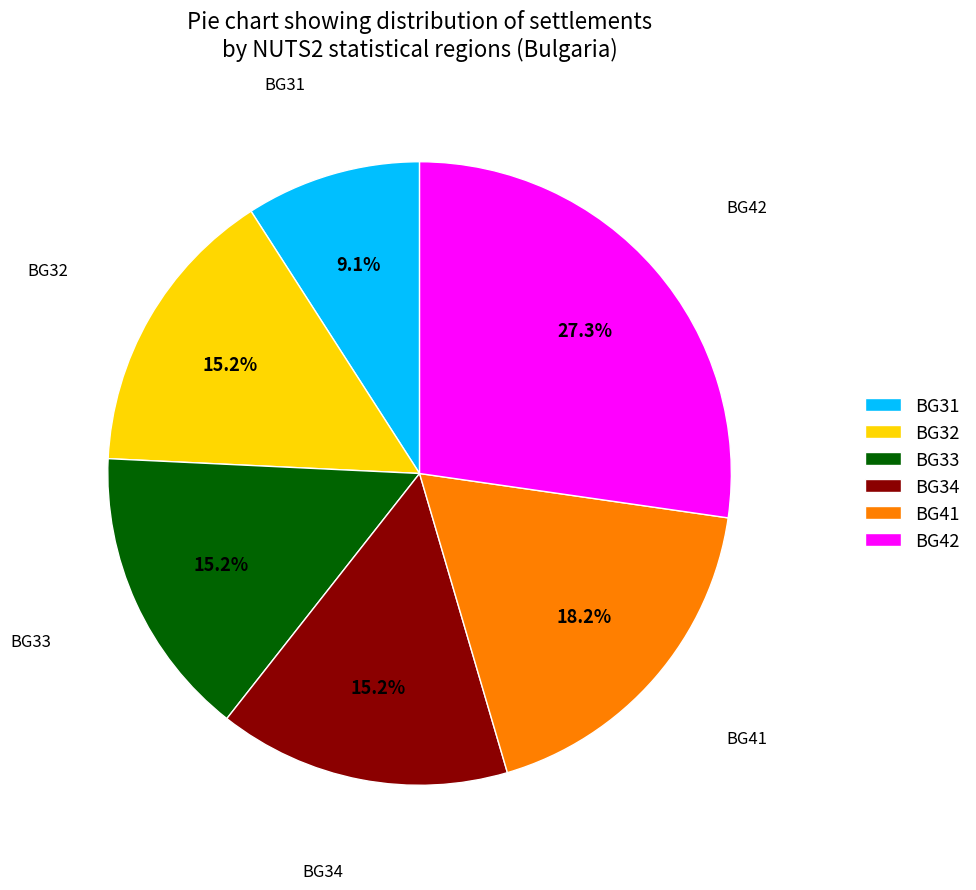

Is there any slice that represents more than half of the pie?

No